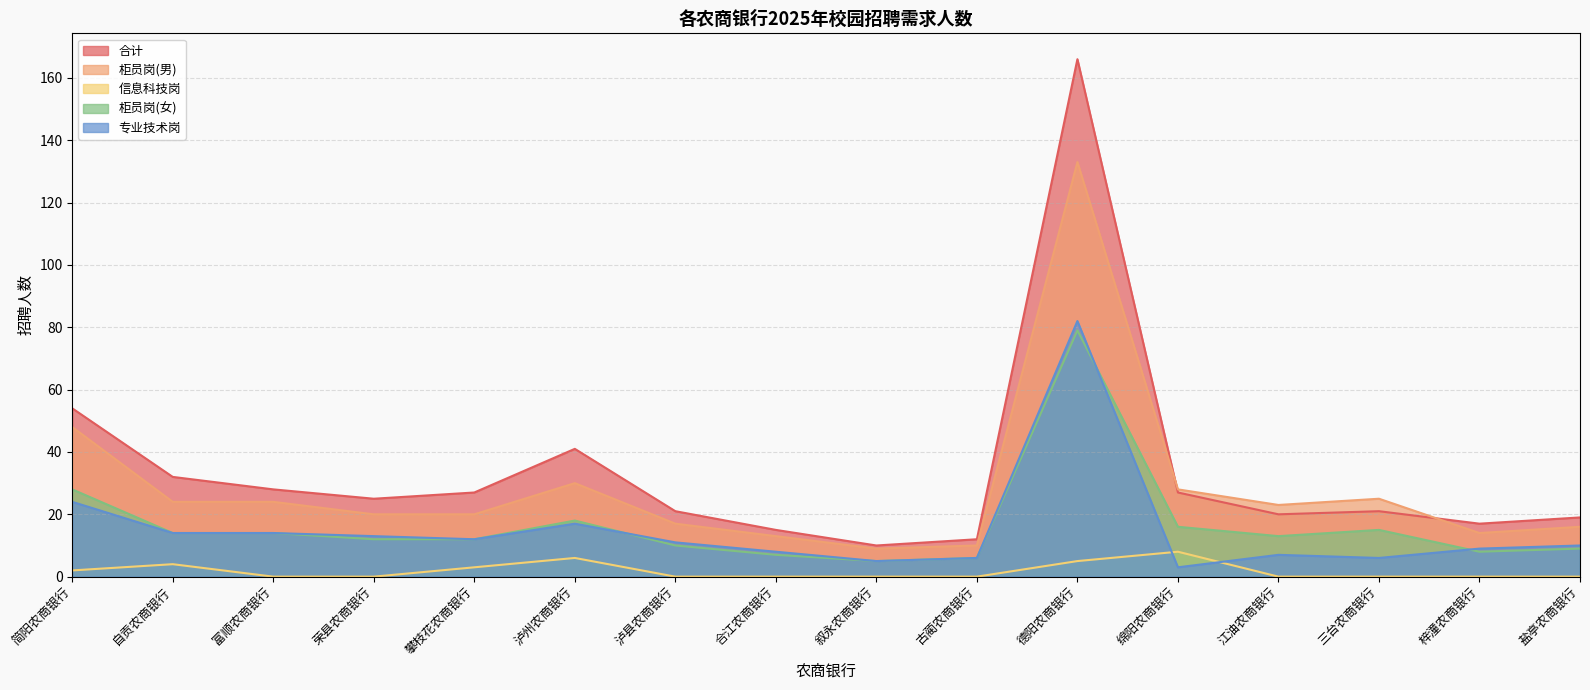

Reading left to right, what are all the values shown in this chart?

合计: 54	32	28	25	27	41	21	15	10	12	166	27	20	21	17	19
柜员岗(男): 48	24	24	20	20	30	17	13	9	10	133	28	23	25	14	16
信息科技岗: 2	4	0	0	3	6	0	0	0	0	5	8	0	0	0	0
柜员岗(女): 28	14	14	12	12	18	10	7	5	6	79	16	13	15	8	9
专业技术岗: 24	14	14	13	12	17	11	8	5	6	82	3	7	6	9	10